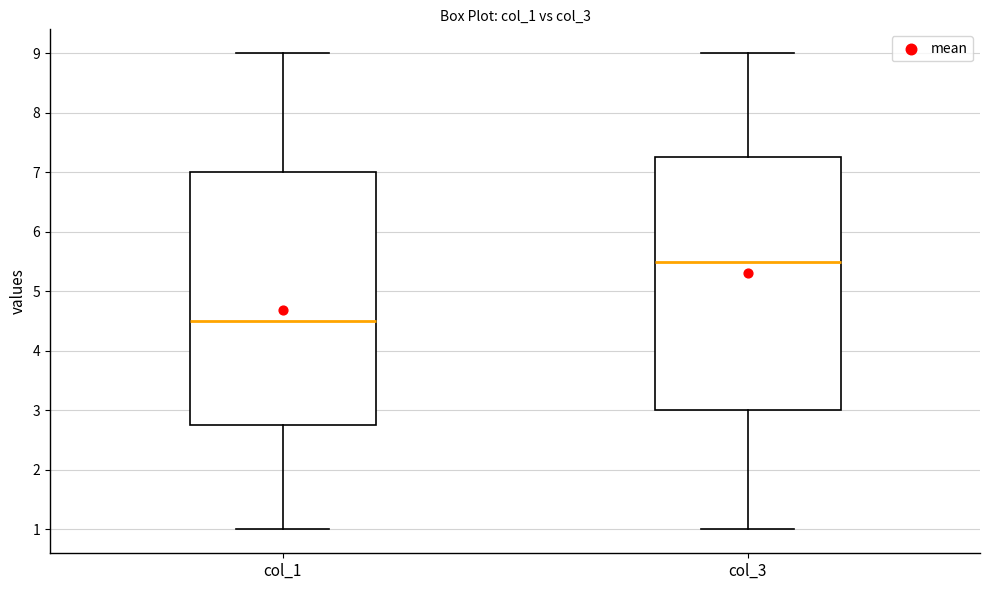

Reading left to right, read every box against the y-axis: the position of its median line, the range the box covers, and the ends of its whiskers. The values are not printed on the chart, so give them approximately, as read against the axis.

col_1: median 4.5, box 2.8 to 7.0, whiskers 1.0 to 9.0
col_3: median 5.5, box 3.0 to 7.3, whiskers 1.0 to 9.0